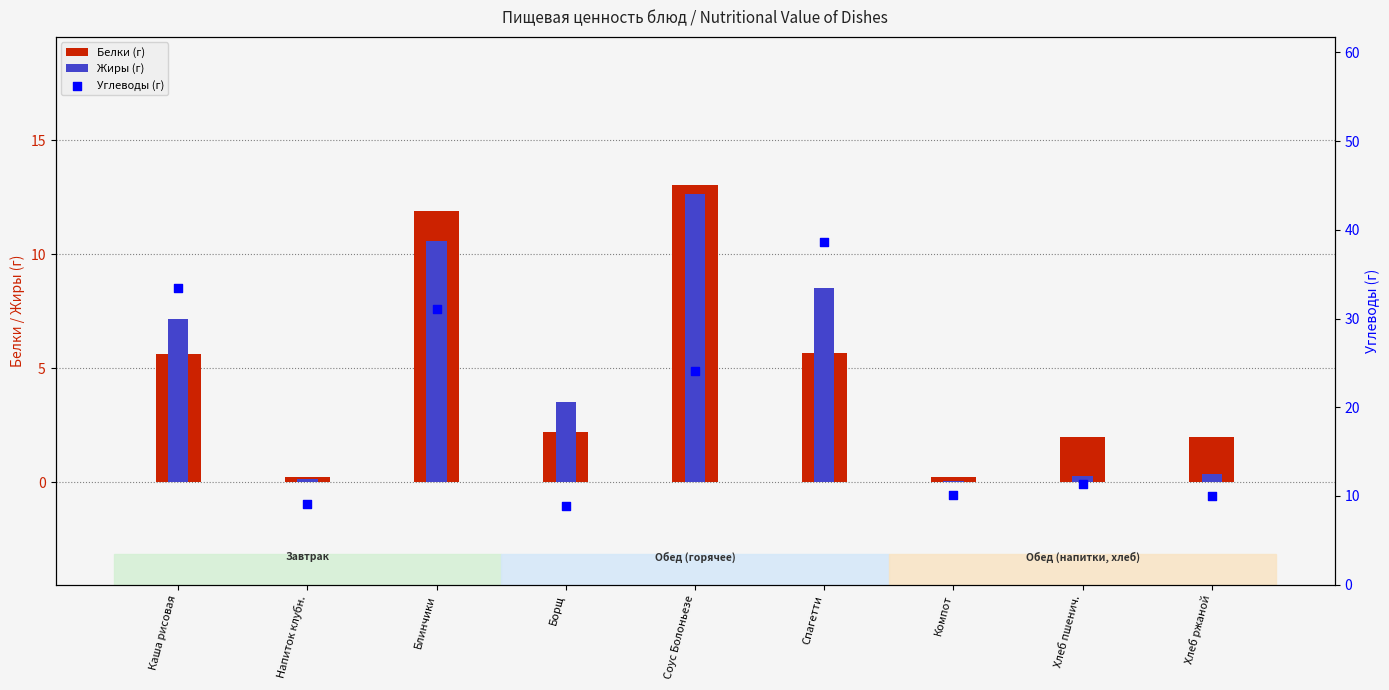

At how many categories does at least one series exceed 10?

7